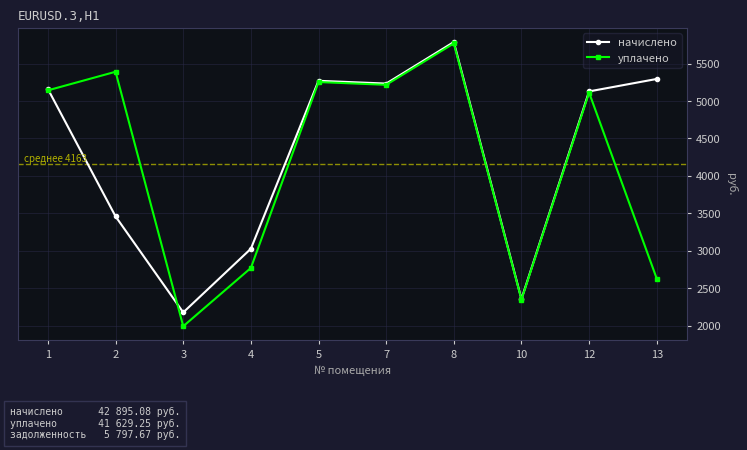

What is the minimum value shown in the chart?

1994.8